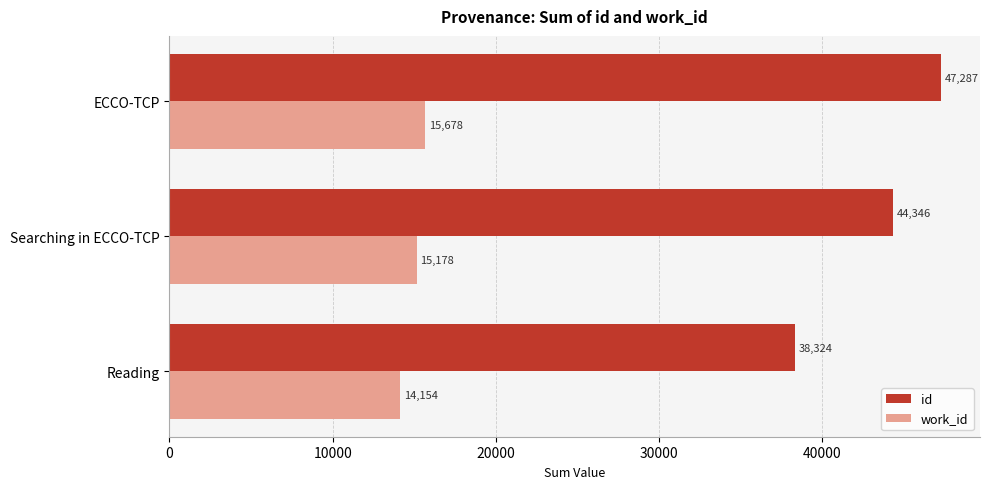

At which category is the sum across all series the highest?

ECCO-TCP